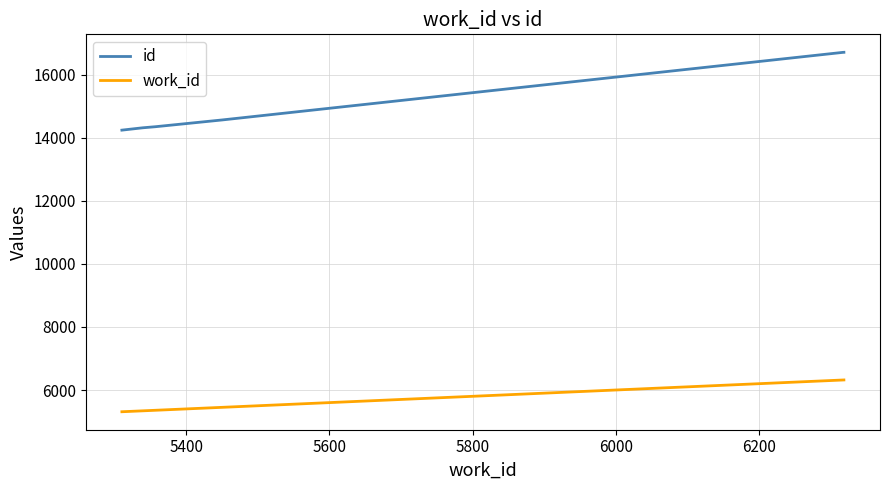

True or false: work_id and id intersect in this chart.

False